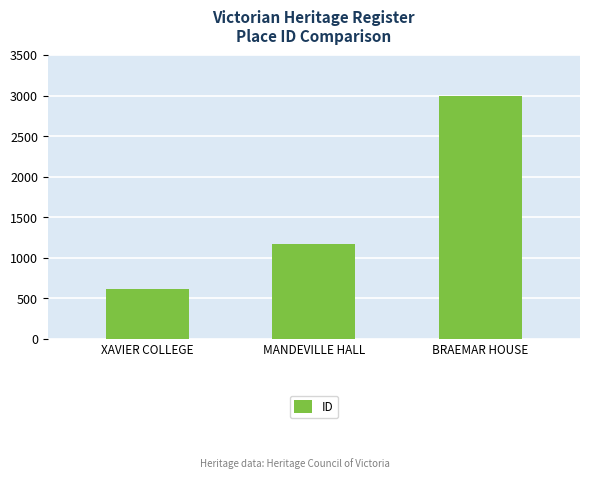

What is the label of the 2nd bar from the right?

MANDEVILLE HALL